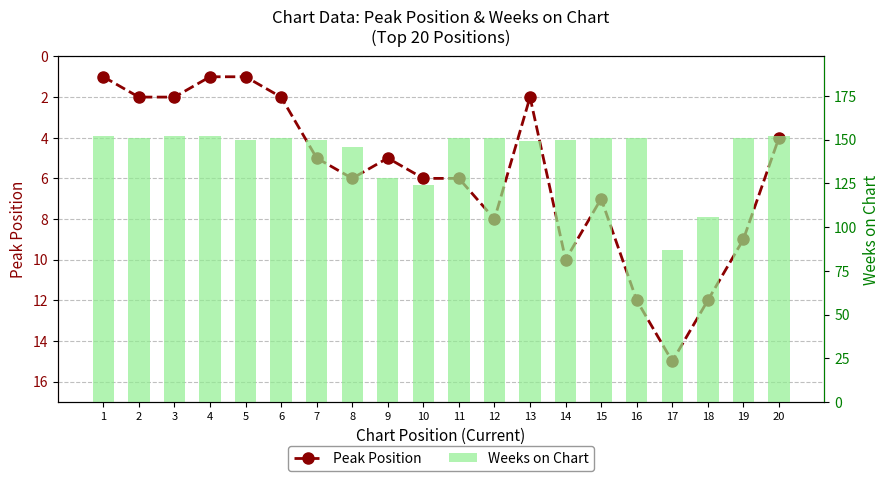

What is the maximum value shown in the chart?

152